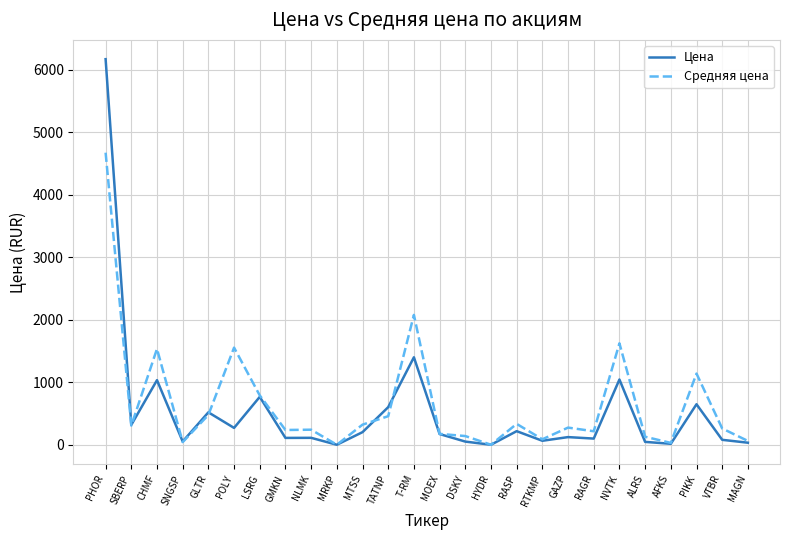

Which category has the highest value in the Цена series?

PHOR